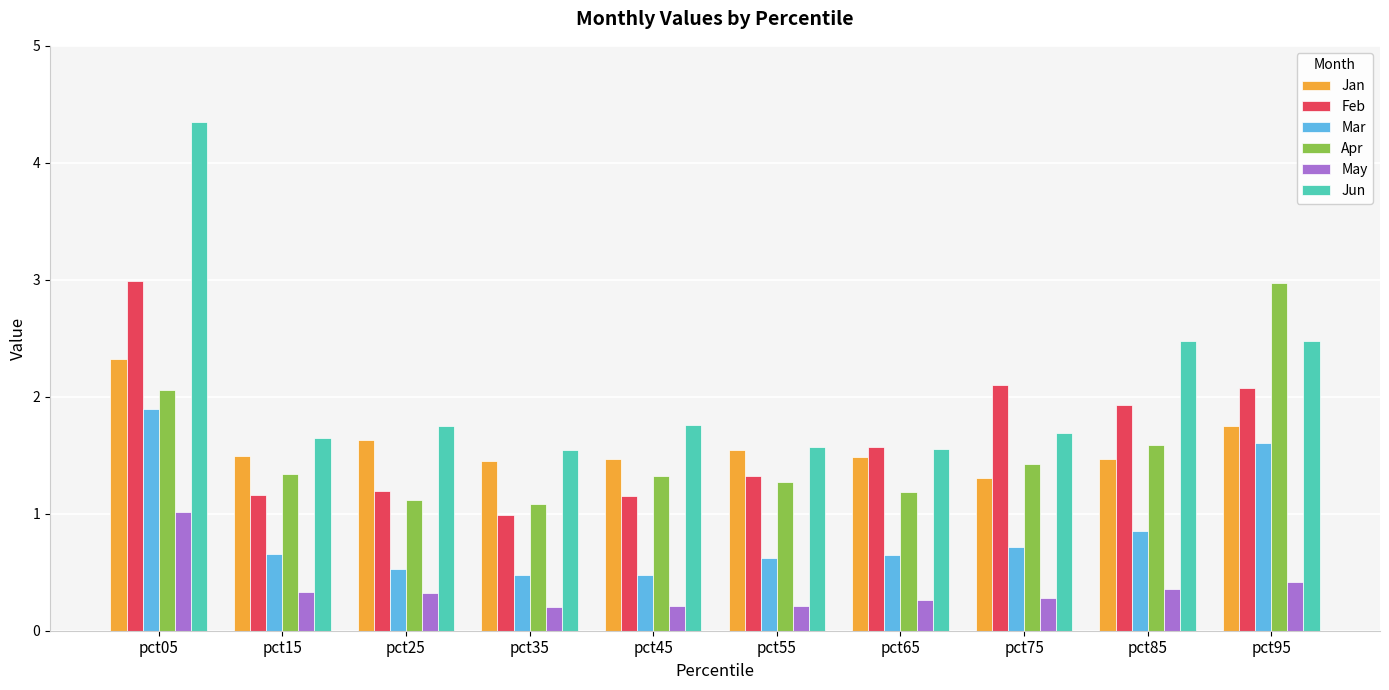

How many categories are shown in the chart?

10